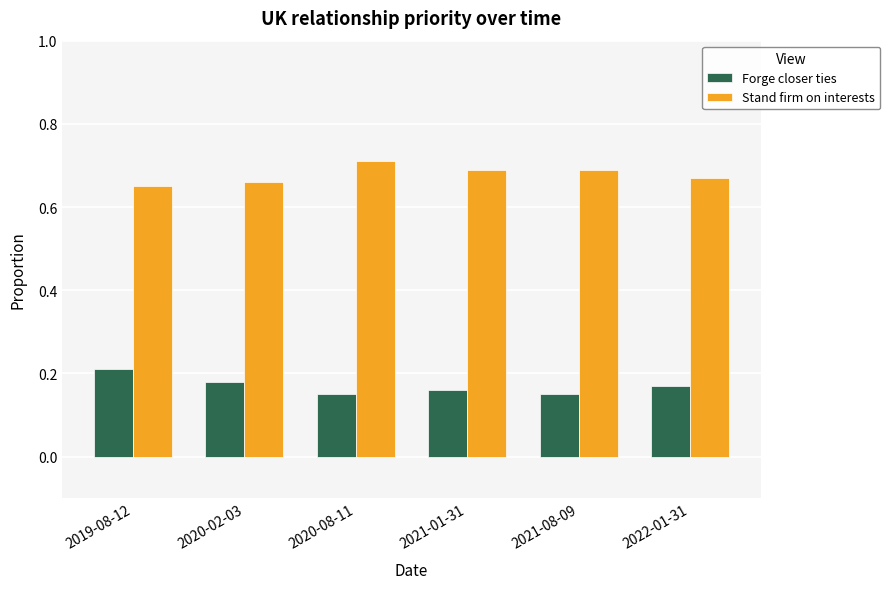

Count the Stand firm on interests values in the range 0 to 1.

6